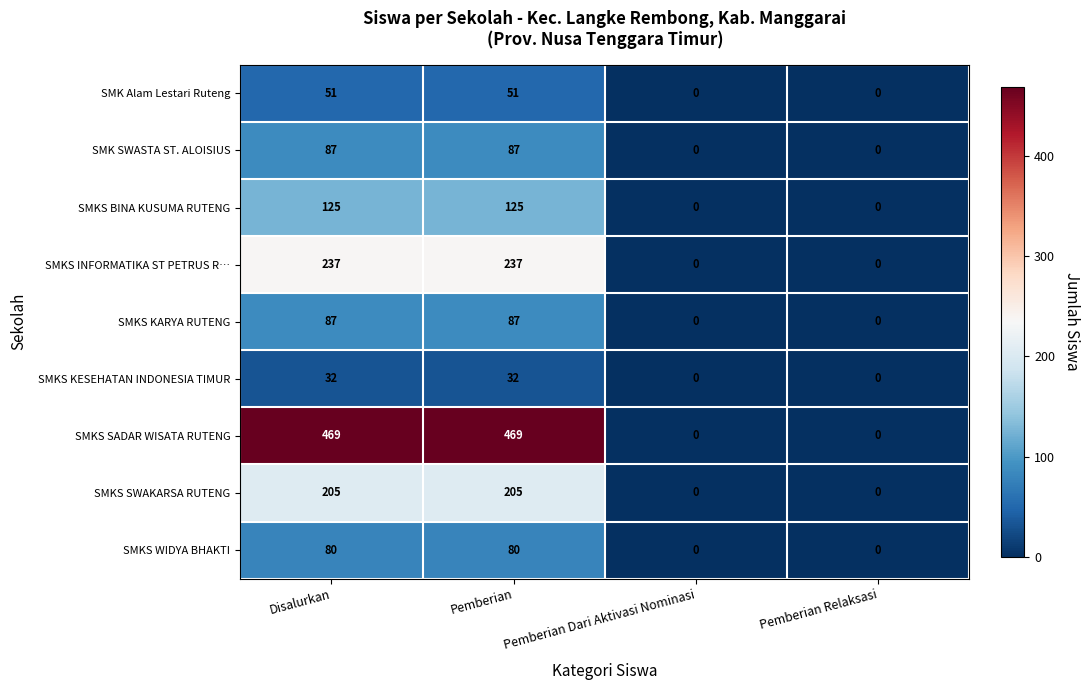

True or false: SMKS KESEHATAN INDONESIA TIMUR has a value of 32 at Pemberian.

True